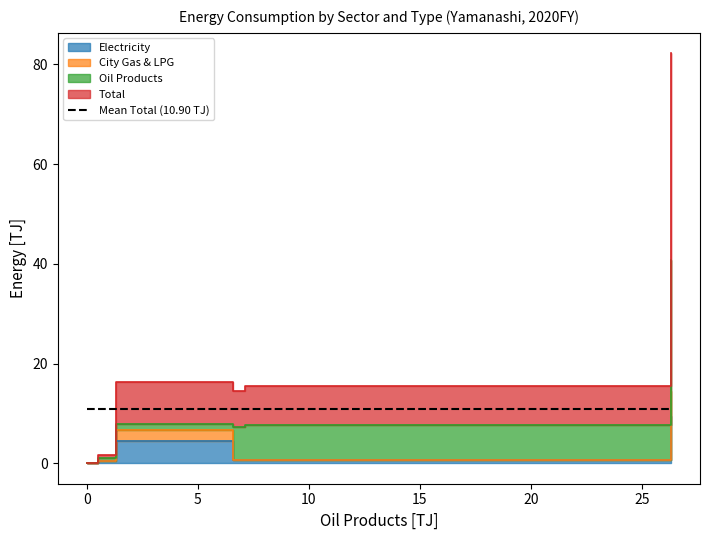

True or false: Oil Products and Oil cross at least once.

False